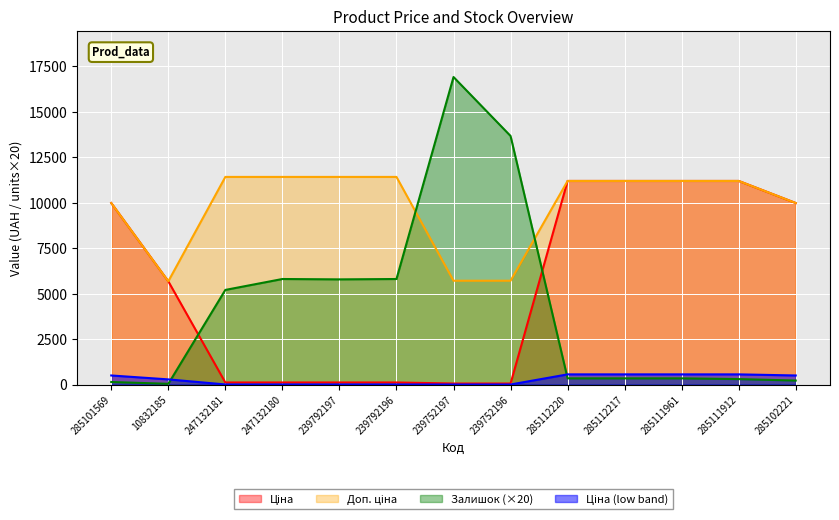

How many values in the Ціна series are below 5673?

6